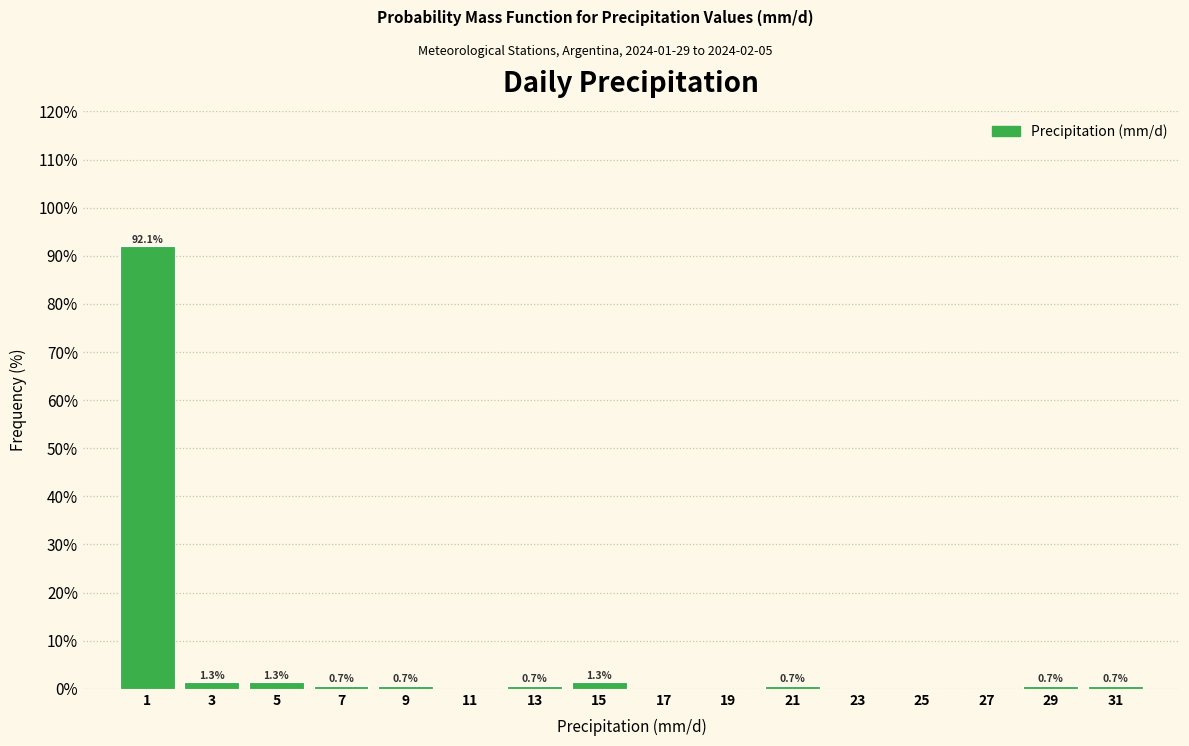

Over which range of the x-axis is the bar tallest?

0 to 2